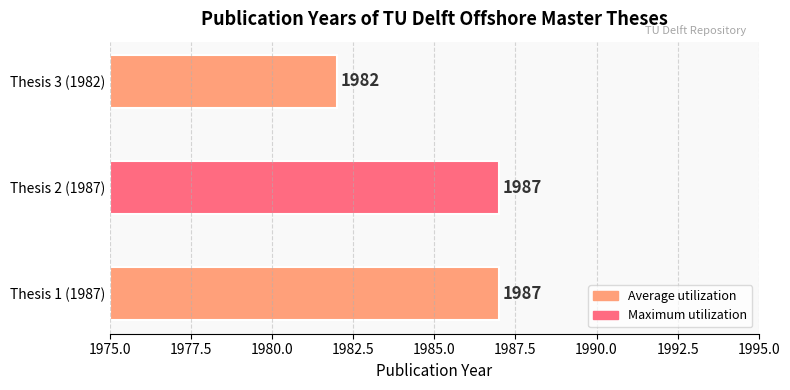

The value at Witjens, M.L. is 3269. True or false?

False